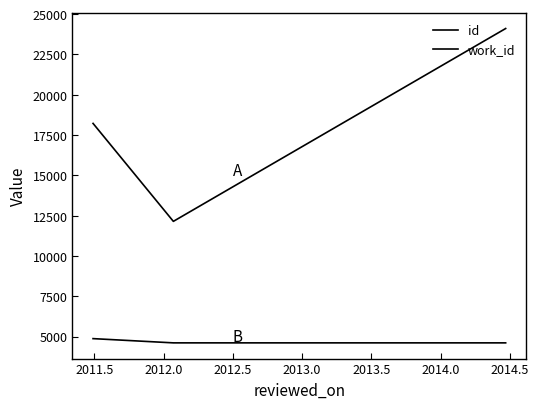

Reading left to right, what are all the values shown in this chart?

id: 18220	12145	24105
work_id: 4873	4610	4610